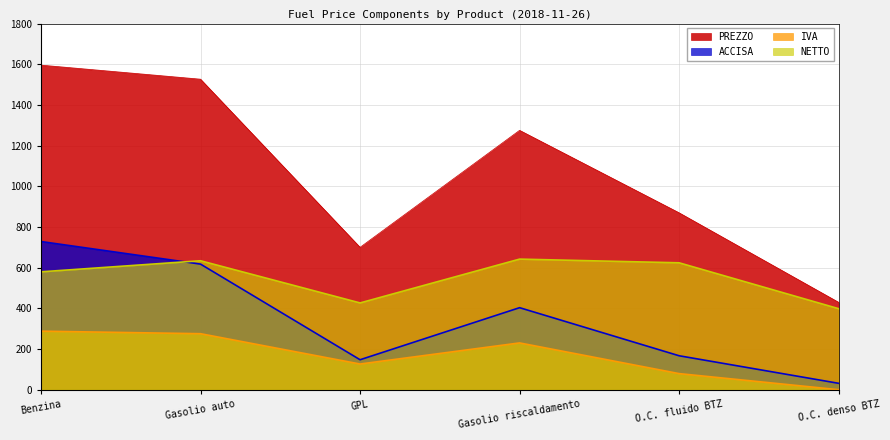

Reading left to right, transcribe all the data shown in this chart.

PREZZO: 1595.7	1526.5	700.0	1275.1	869.8	429.7
ACCISA: 728.4	617.4	147.3	403.2	166.8	31.4
IVA: 287.8	275.3	126.2	229.9	79.1	0.0
NETTO: 579.5	633.9	426.5	642.0	623.9	398.3